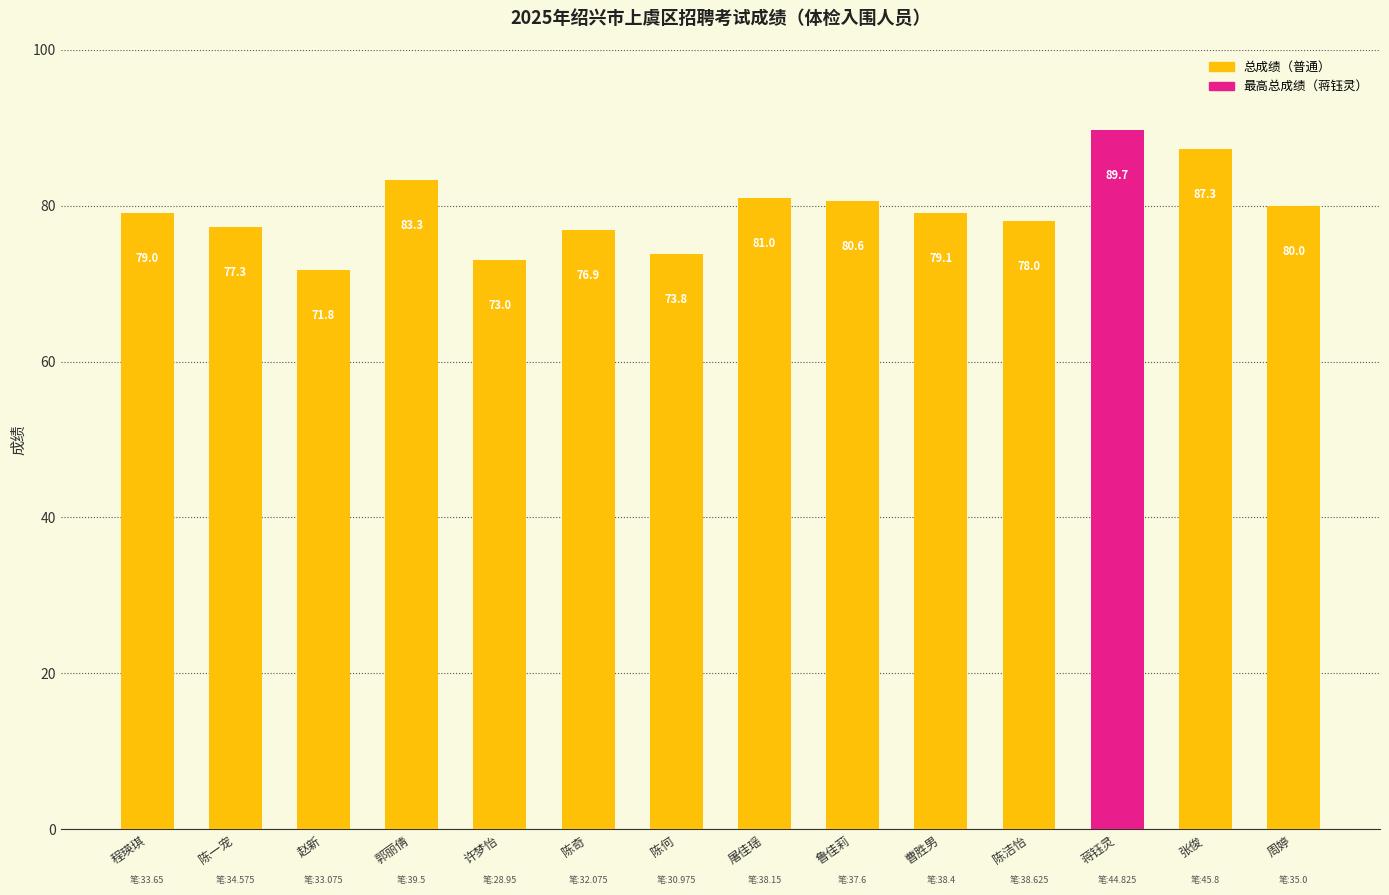

How many values exceed 79?

8